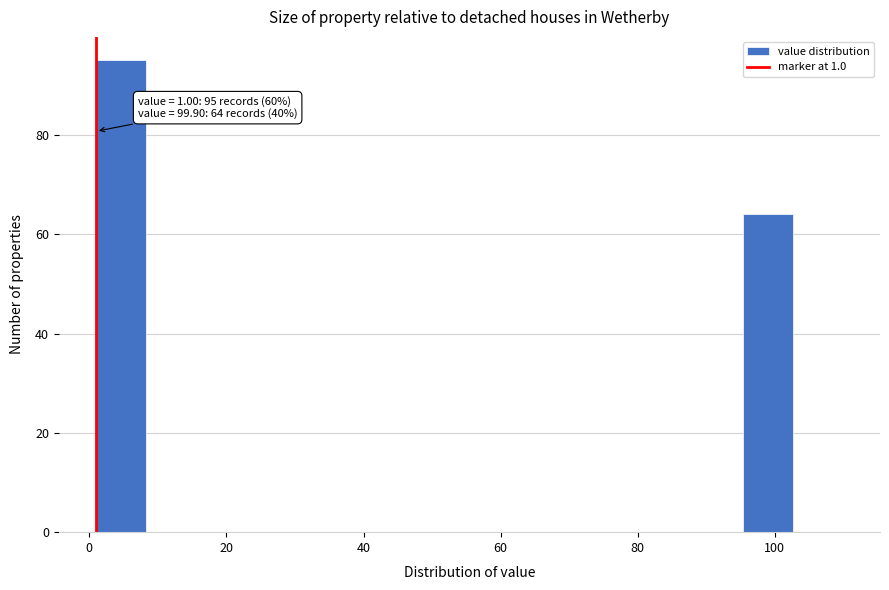

Around what value on the x-axis is the tallest bar? Give the approximate position of its centre, as read against the axis.

4